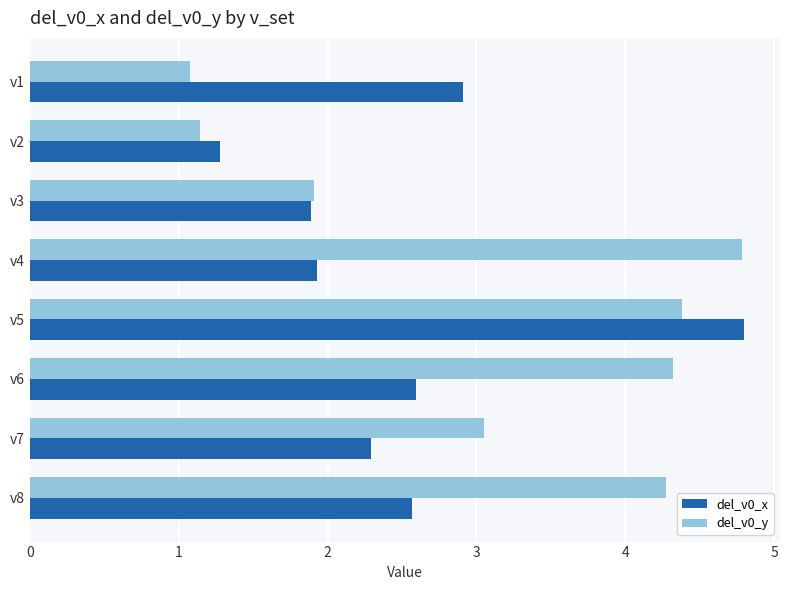

Where is del_v0_y nearest to the value 2?

v3